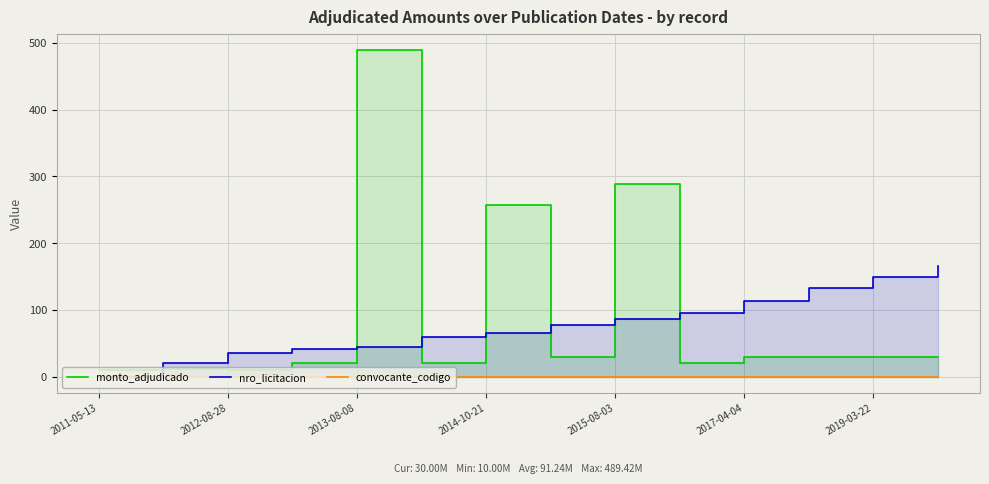

What are all the series names shown in the legend?

monto_adjudicado, nro_licitacion, convocante_codigo